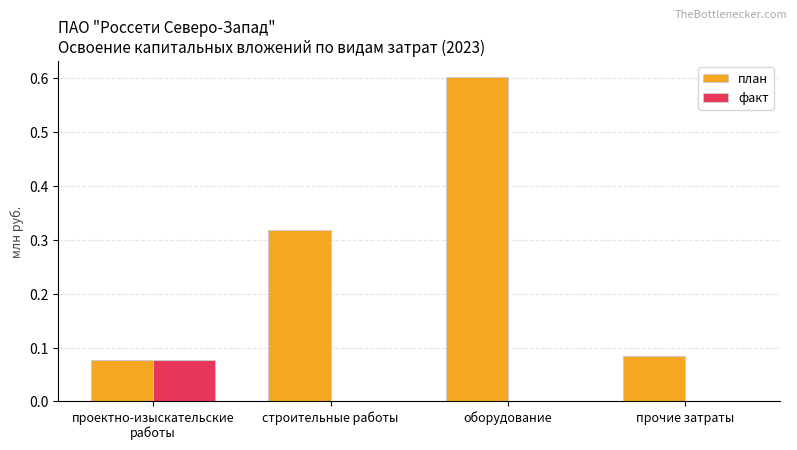

Is the value of план at прочие затраты greater than the value of факт at проектно-изыскательские
работы?

Yes